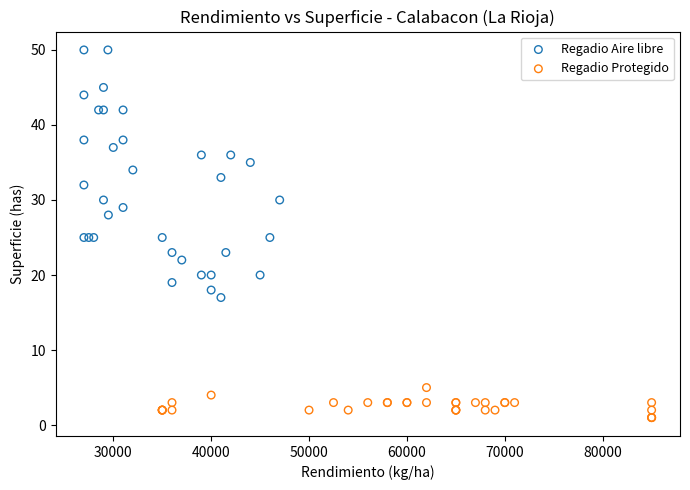

Which series has the largest Y range (max minus min)?

Regadio Aire libre